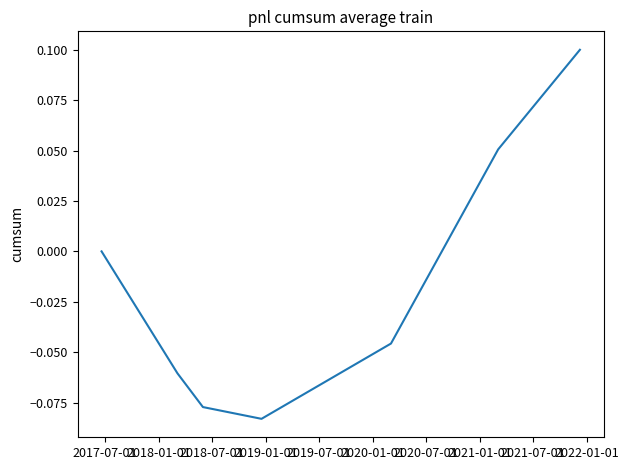

True or false: there are more than 1 points higher than both neighbors.

False